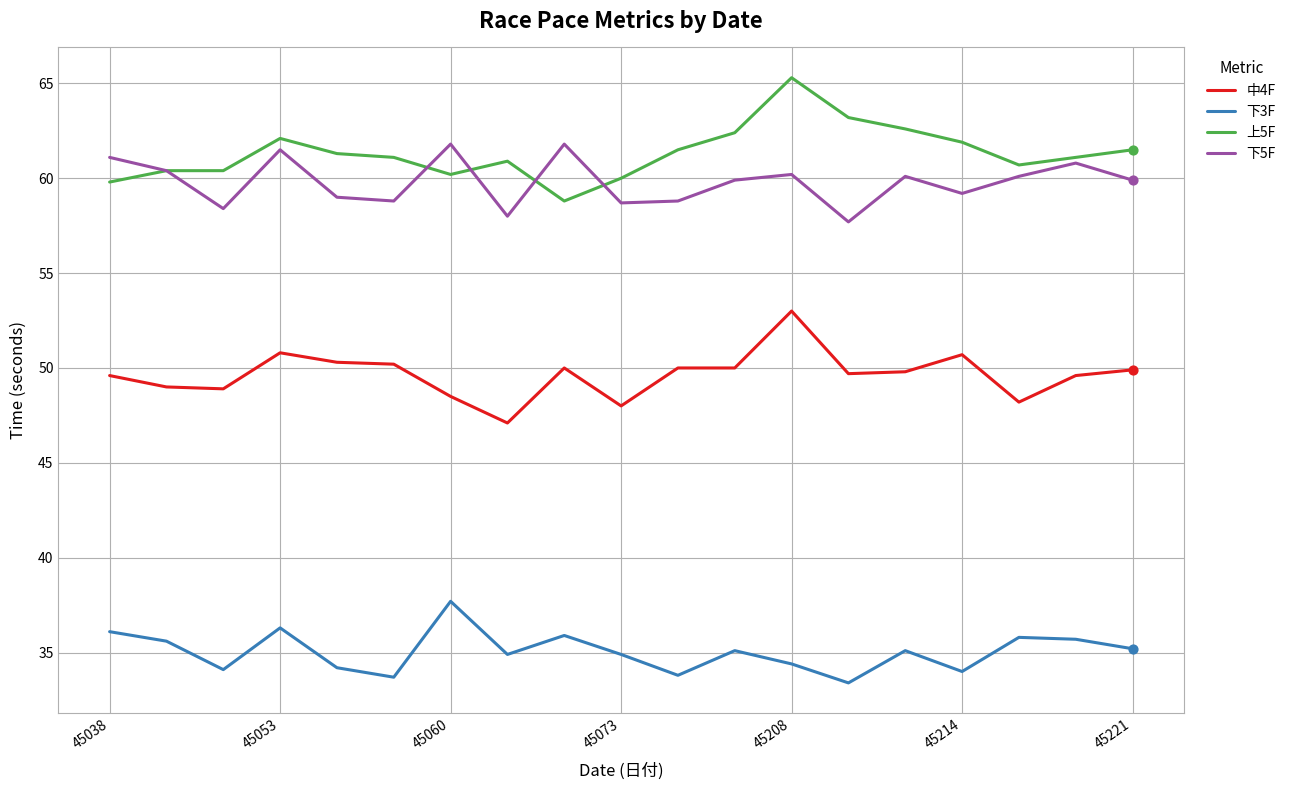

What is the maximum value shown in the chart?

65.3